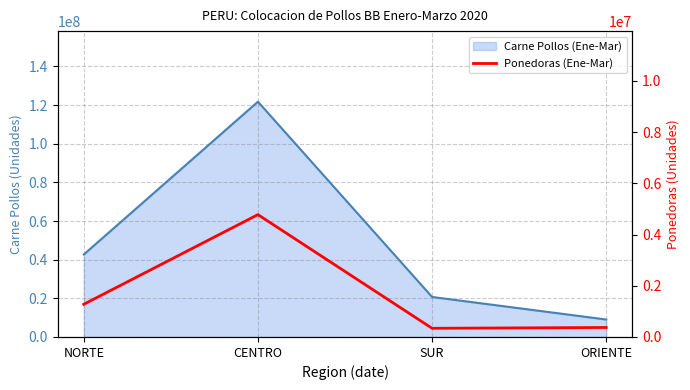

How many interior local valleys (lower than both neighbors) does the data have?

1